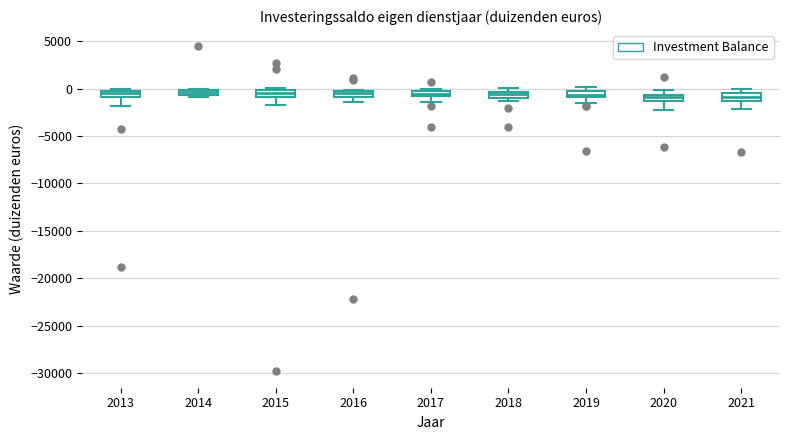

Where is the upper edge of the box at x = 2017 on the y-axis? The values are not printed on the chart, so give them approximately, as read against the axis.

0